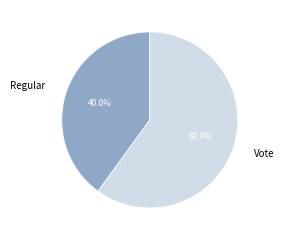

To the nearest percent, what portion does Vote represent?

60%